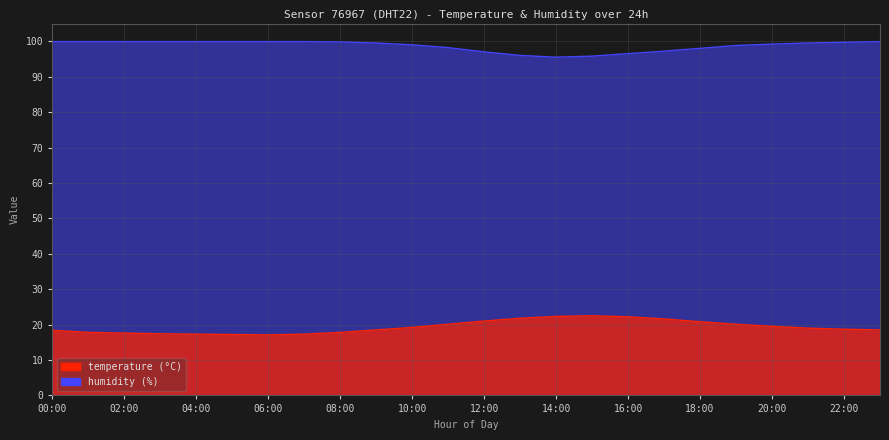

What is the total value across all series at 08:00?

117.6